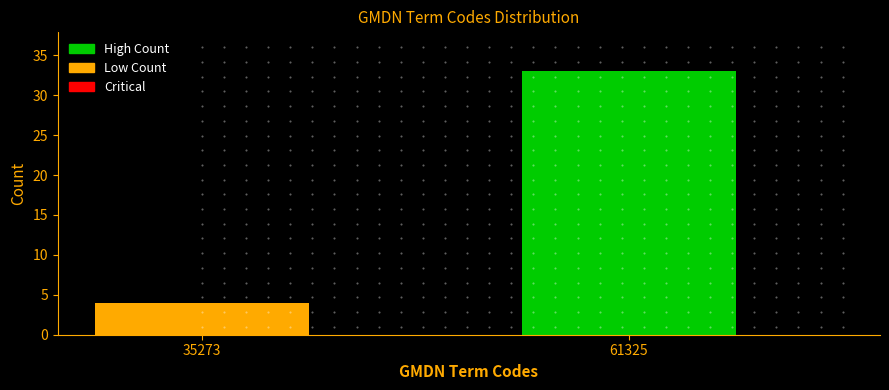

Reading left to right, list all the values displayed in this chart.

35273=4	61325=33